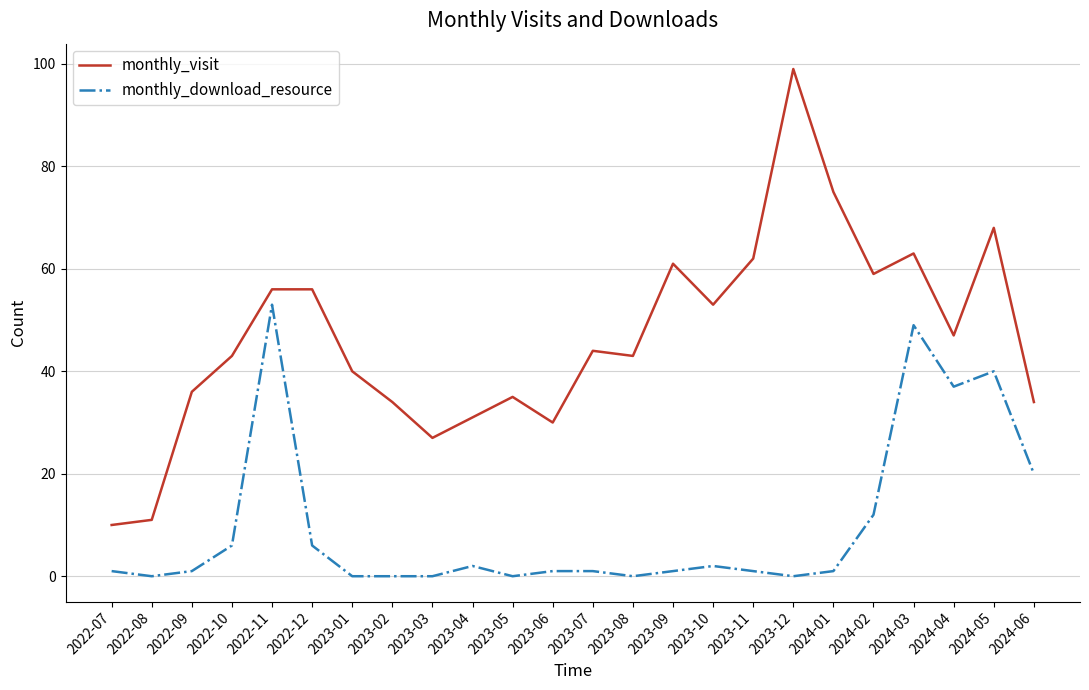

Which series has the widest spread of values?

monthly_visit